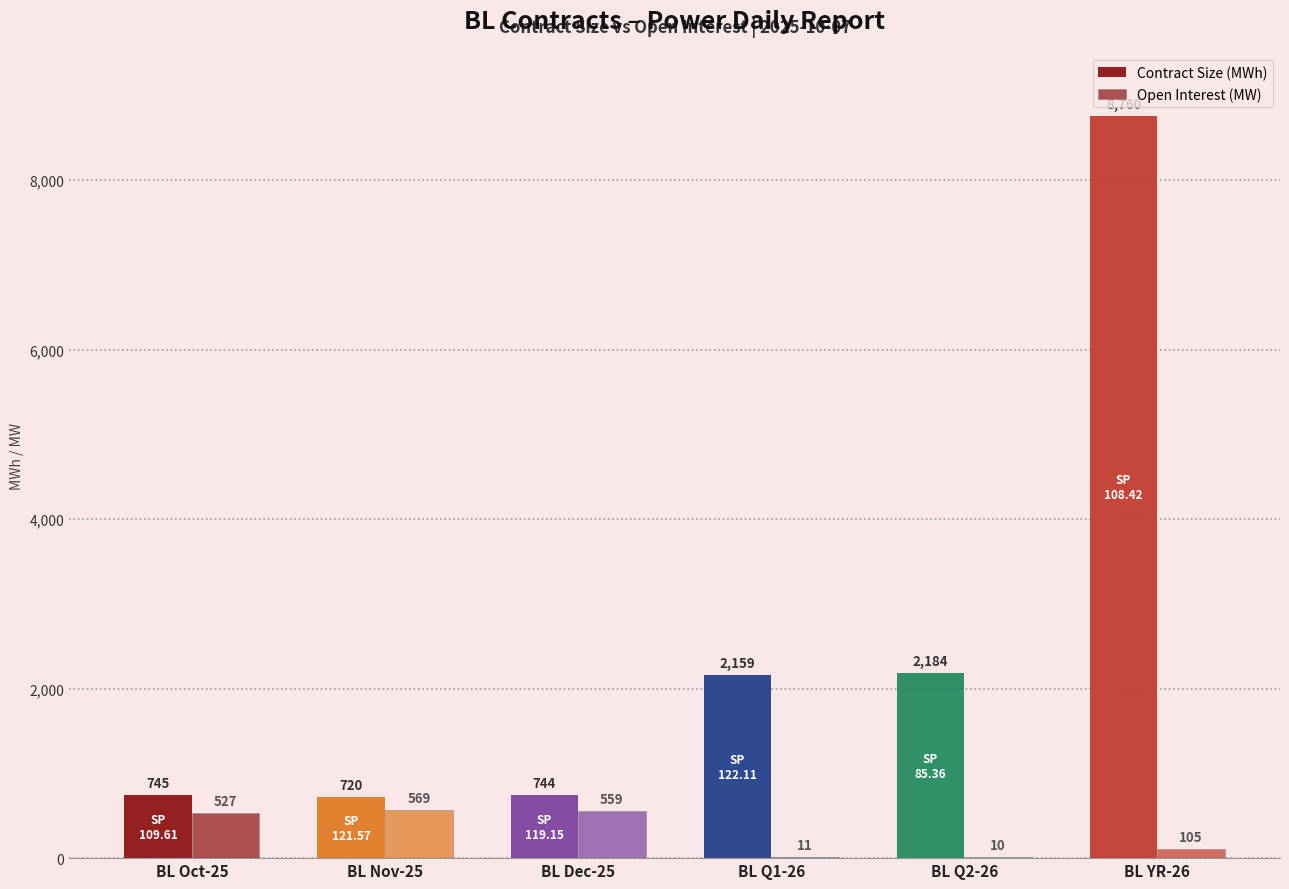

How many categories are shown in the chart?

6